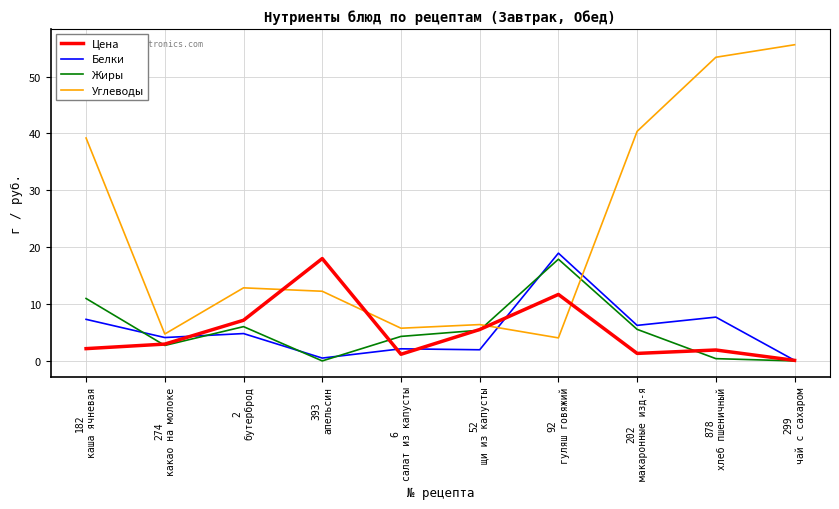

Which series has the widest spread of values?

Углеводы